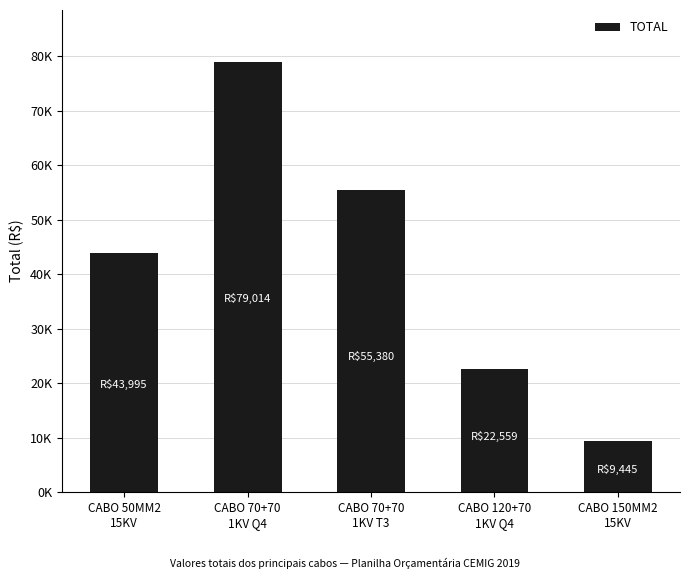

Are the bars horizontal?

No